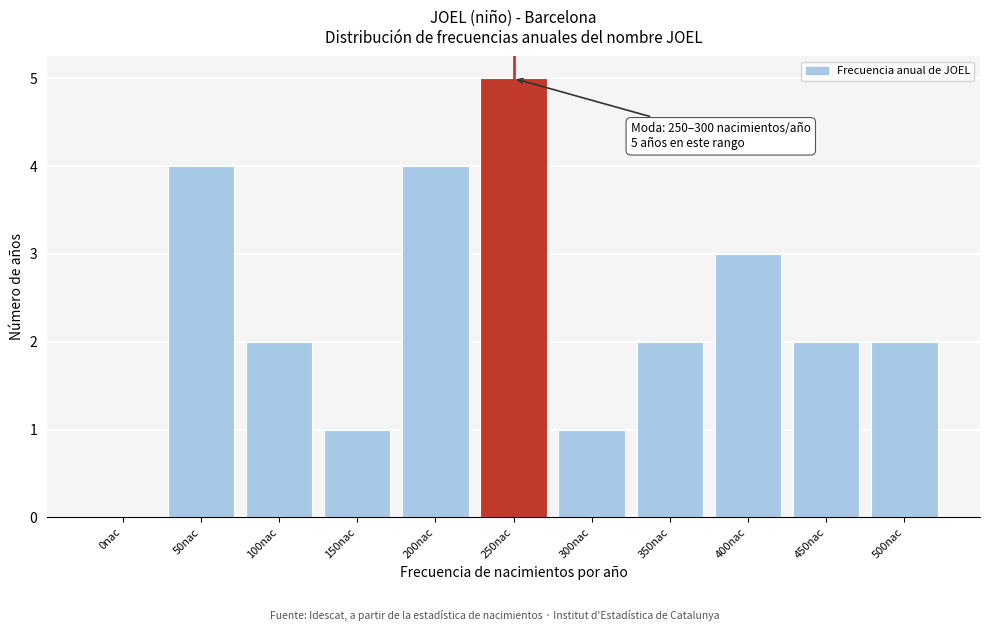

Reading left to right, transcribe all the data shown in this chart.

0nac=0	50nac=4	100nac=2	150nac=1	200nac=4	250nac=5	300nac=1	350nac=2	400nac=3	450nac=2	500nac=2